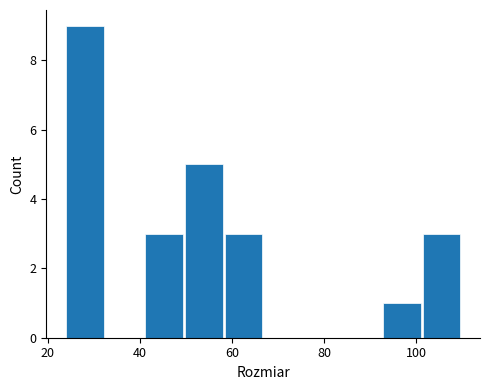

Reading left to right, transcribe this chart: for each bar, give the range it covers on the x-axis and its height. Neither the bar edges nor the heights are printed on the chart, so give them approximately, as read against the axes.

24.0 to 32.6: 9
32.6 to 41.2: 0
41.2 to 49.8: 3
49.8 to 58.4: 5
58.4 to 67.0: 3
67.0 to 75.6: 0
75.6 to 84.2: 0
84.2 to 92.8: 0
92.8 to 101.4: 1
101.4 to 110.0: 3